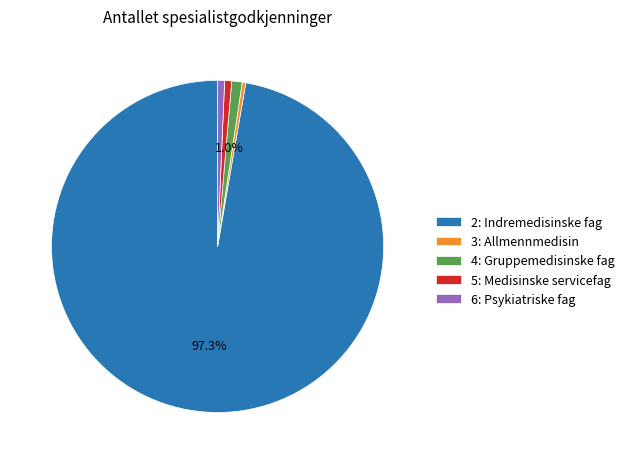

To the nearest percent, what is the average slice percentage?

20%